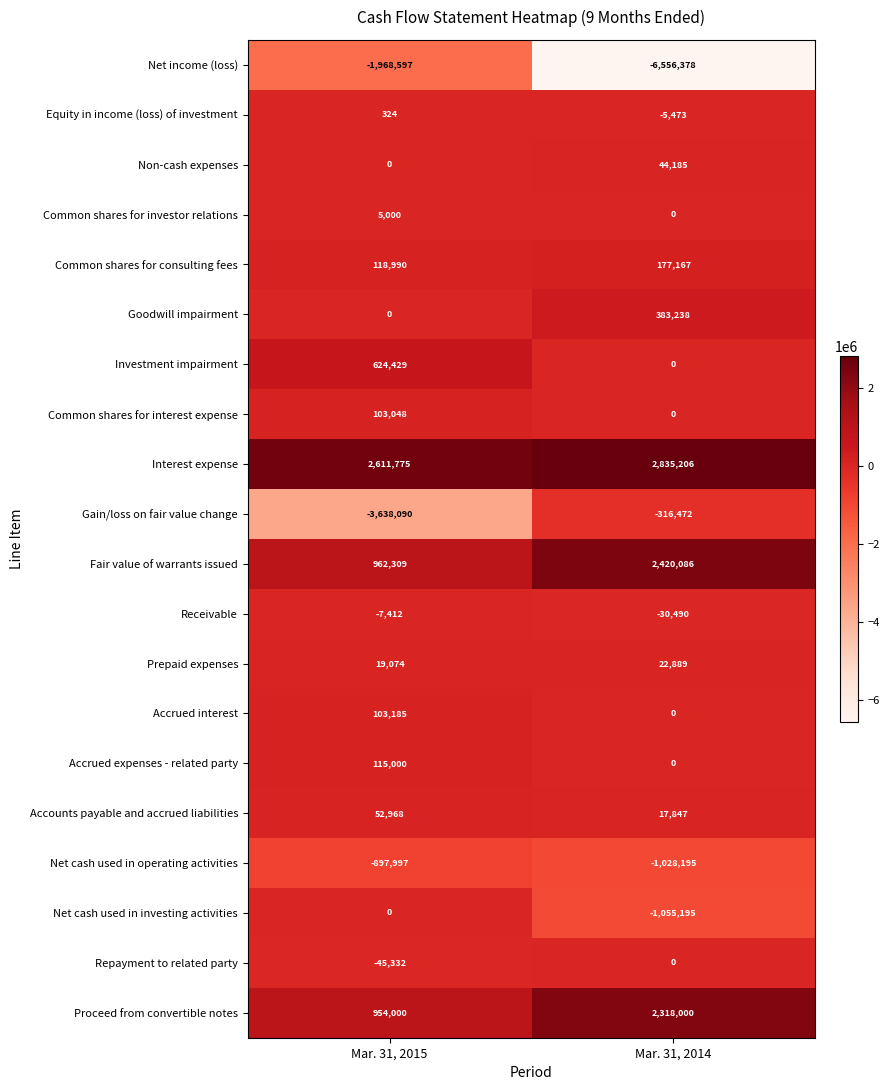

Is it true that Net income (loss) equals -9897472 at Mar. 31, 2014?

False